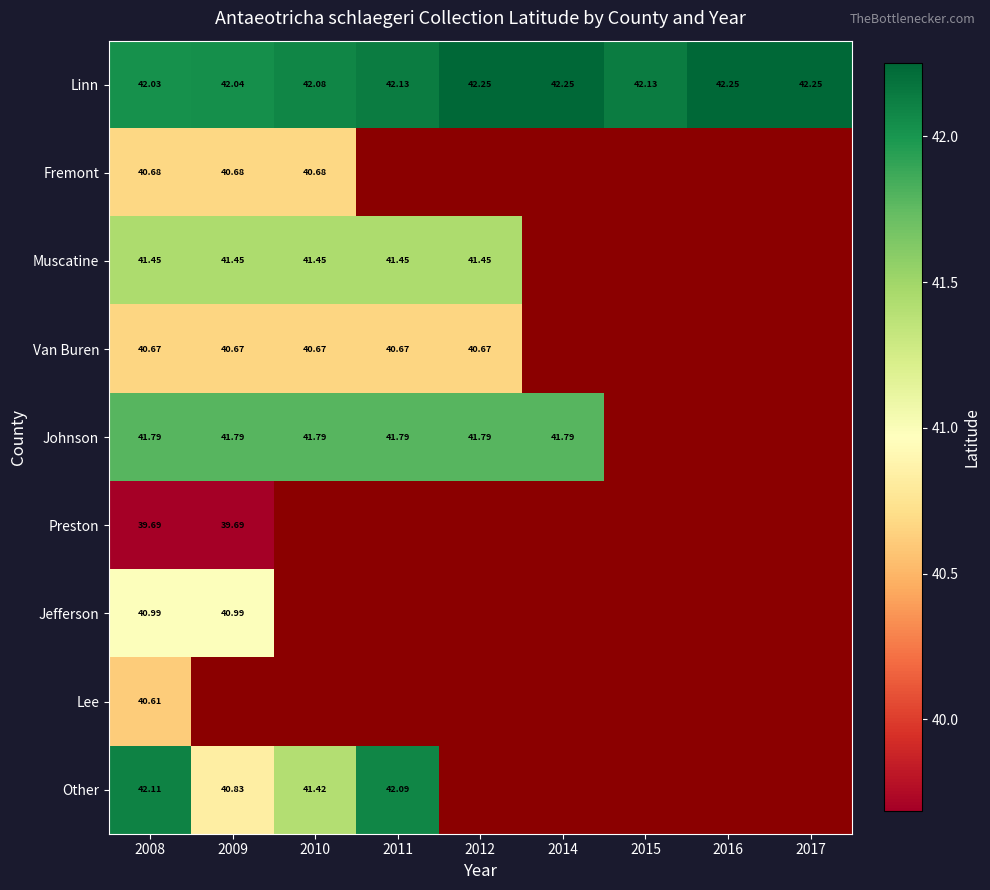

What is the average value of the Linn series?

42.2